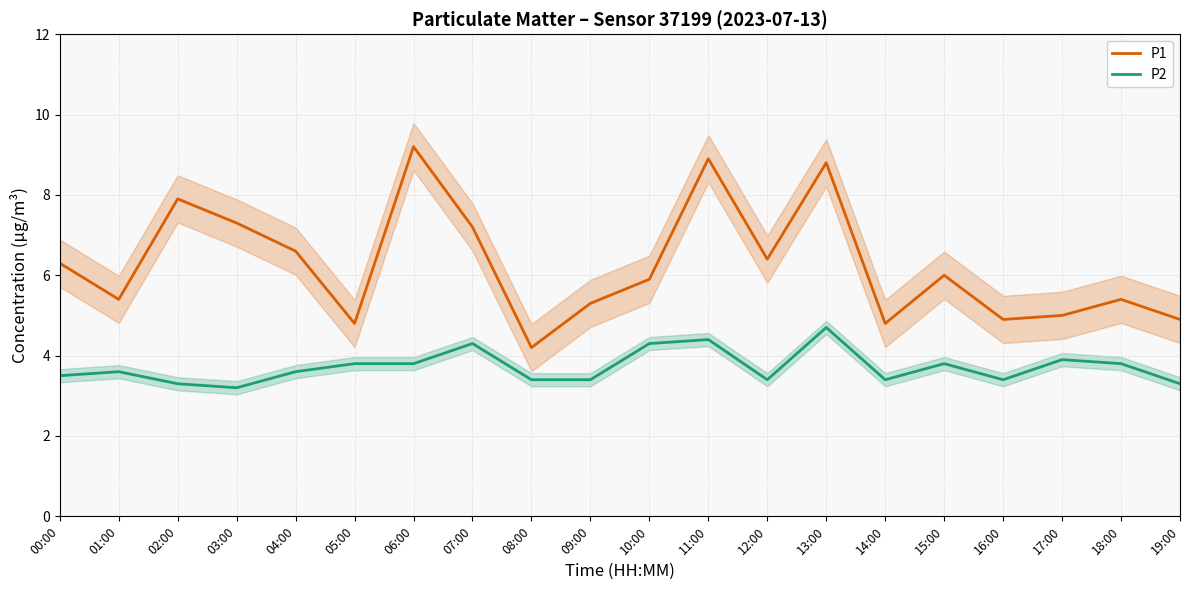

Rank the series by their average value, from highest to lowest.

P1, P2